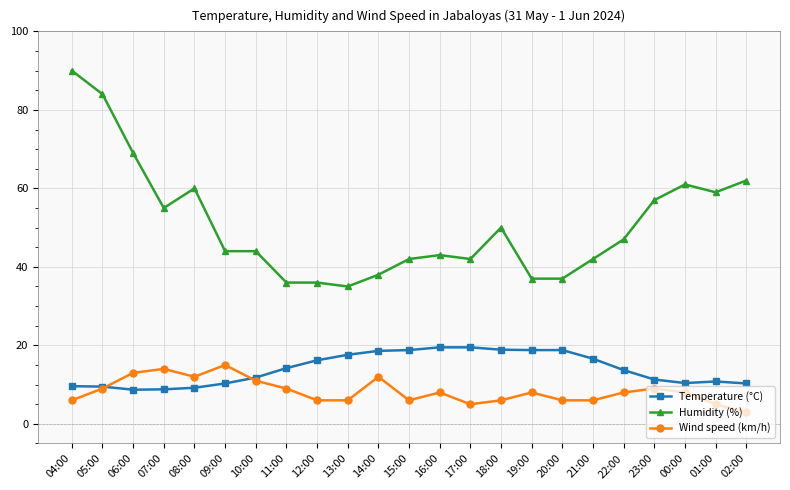

What is the value of the Temperature (°C) point at the 3rd from the left?

8.7